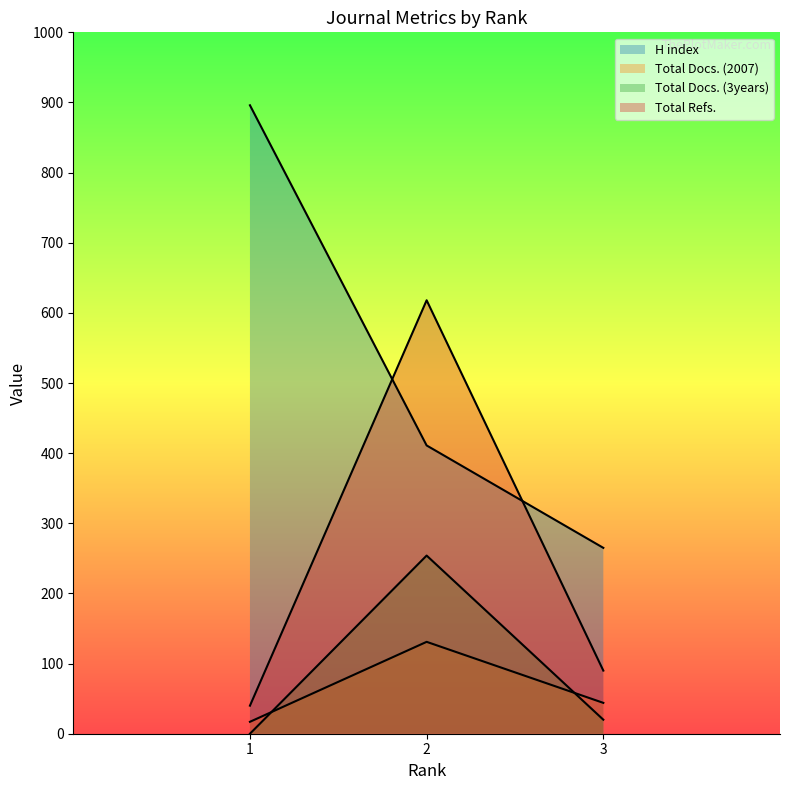

Where is Total Docs. (2007) nearest to the value 74?

3